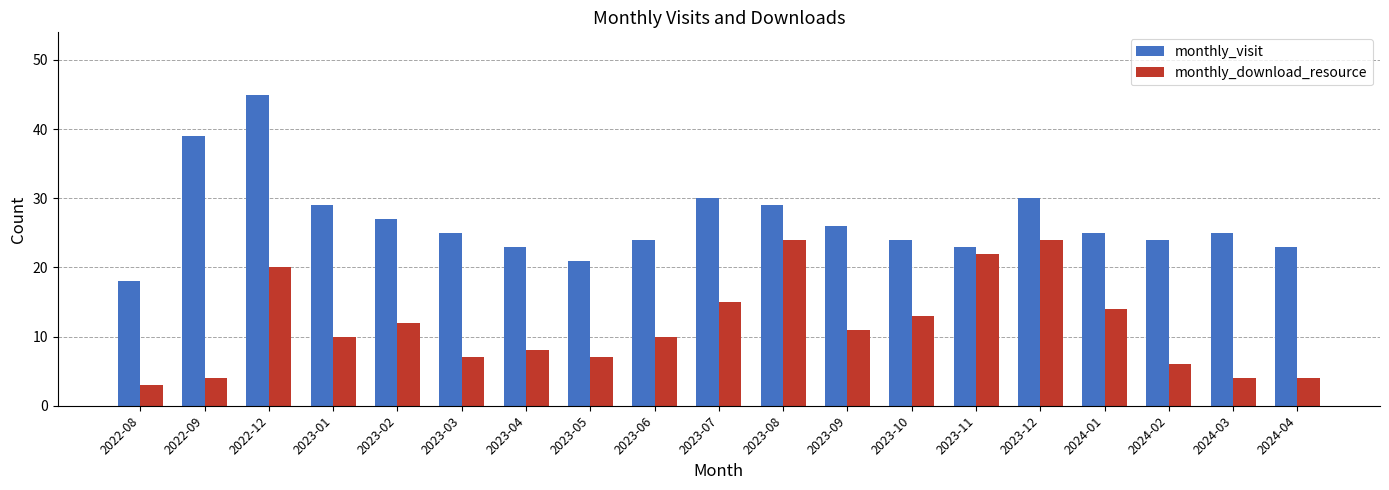

What is the smallest value displayed?

3